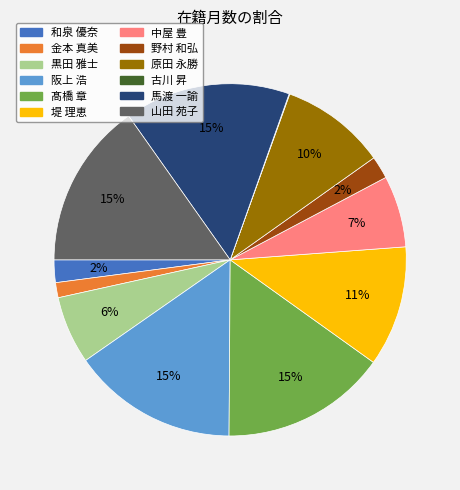

Is there any slice that represents more than half of the pie?

No